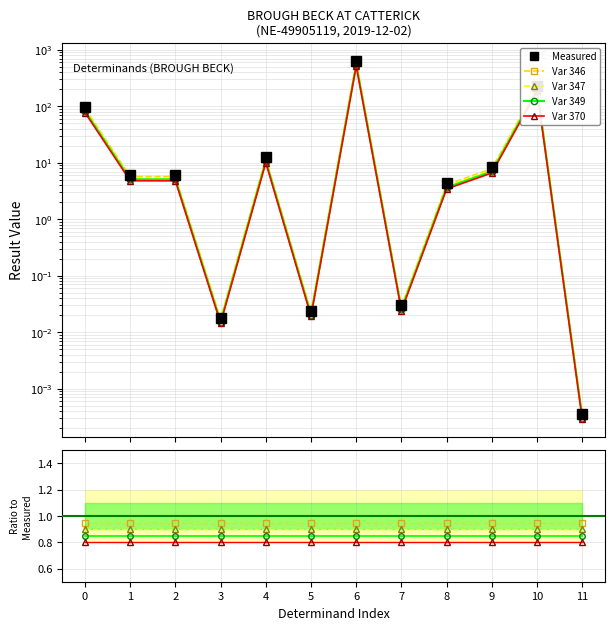

At which category does the chart reach its peak across all series?

6